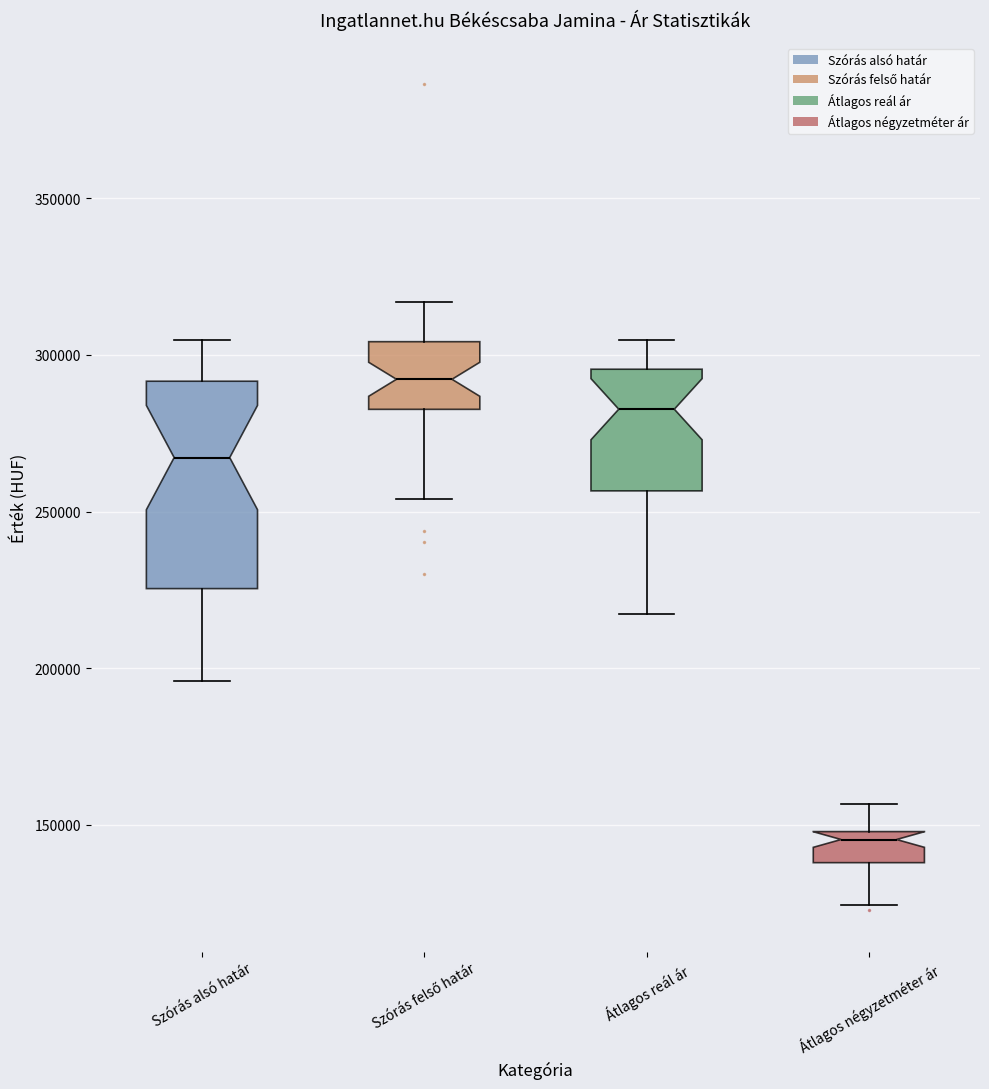

Where is the upper edge of the box for Átlagos négyzetméter ár on the y-axis? The values are not printed on the chart, so give them approximately, as read against the axis.

150000